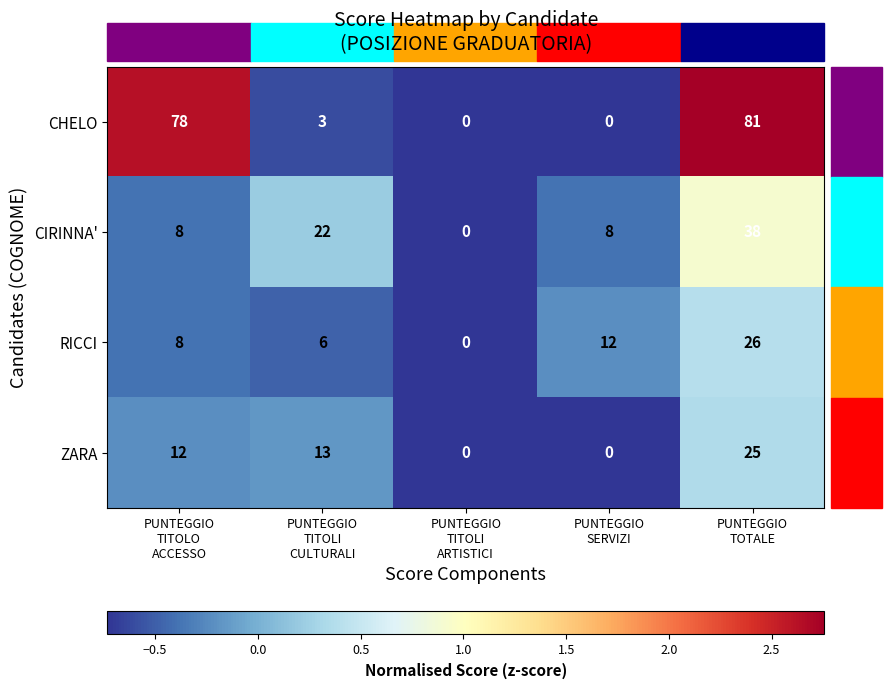

What is the maximum value for RICCI?

26